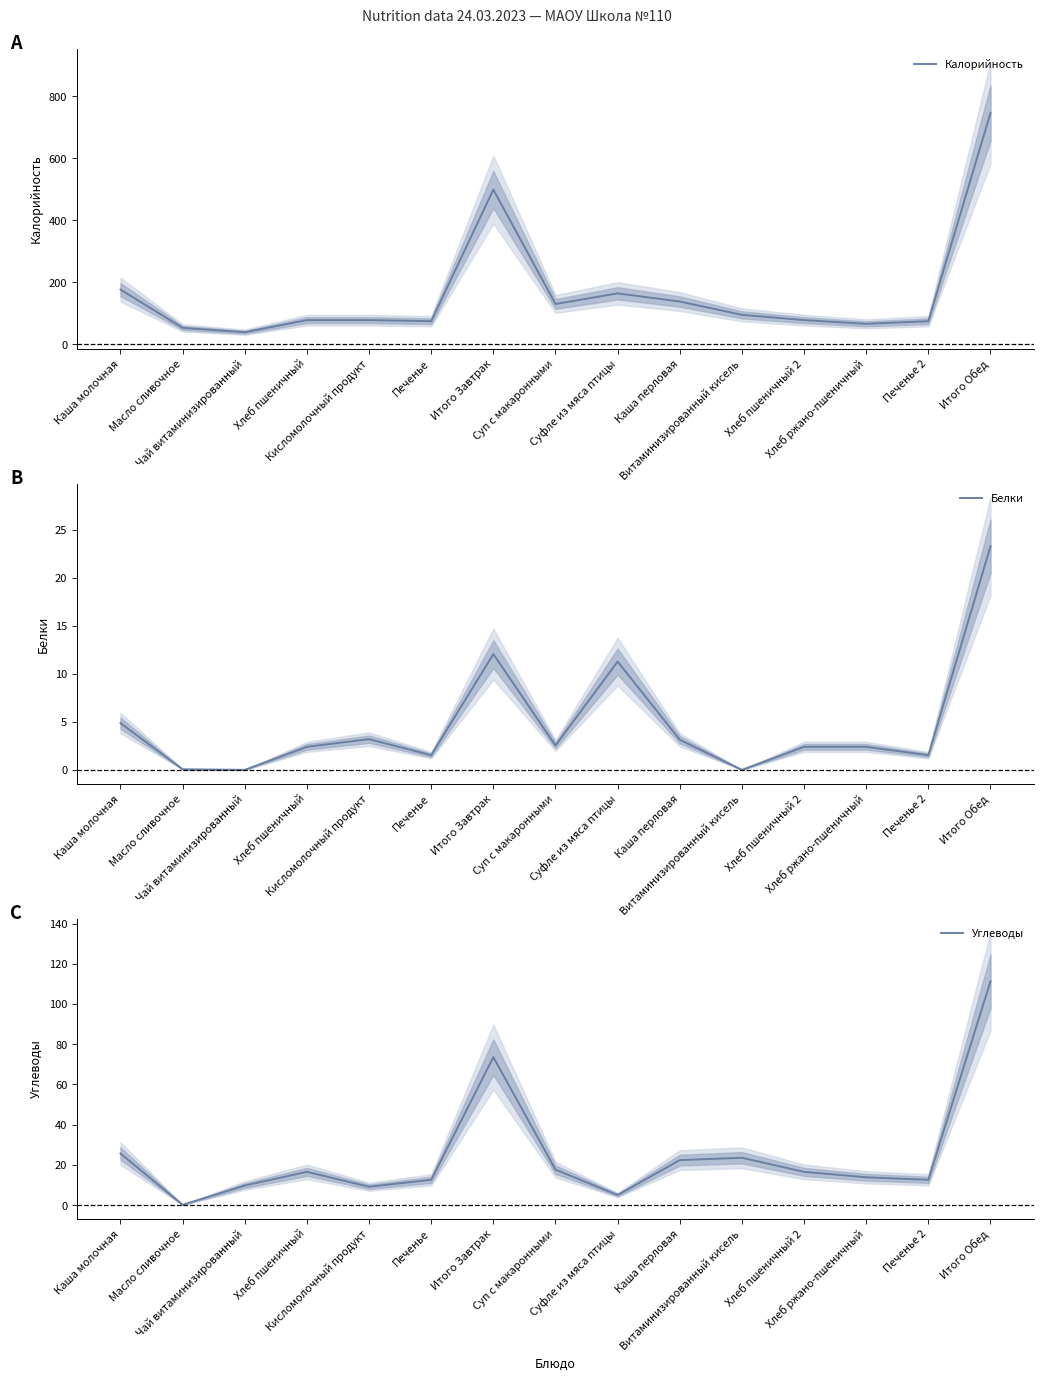

At which label is Калорийность closest to 392?

Итого Завтрак